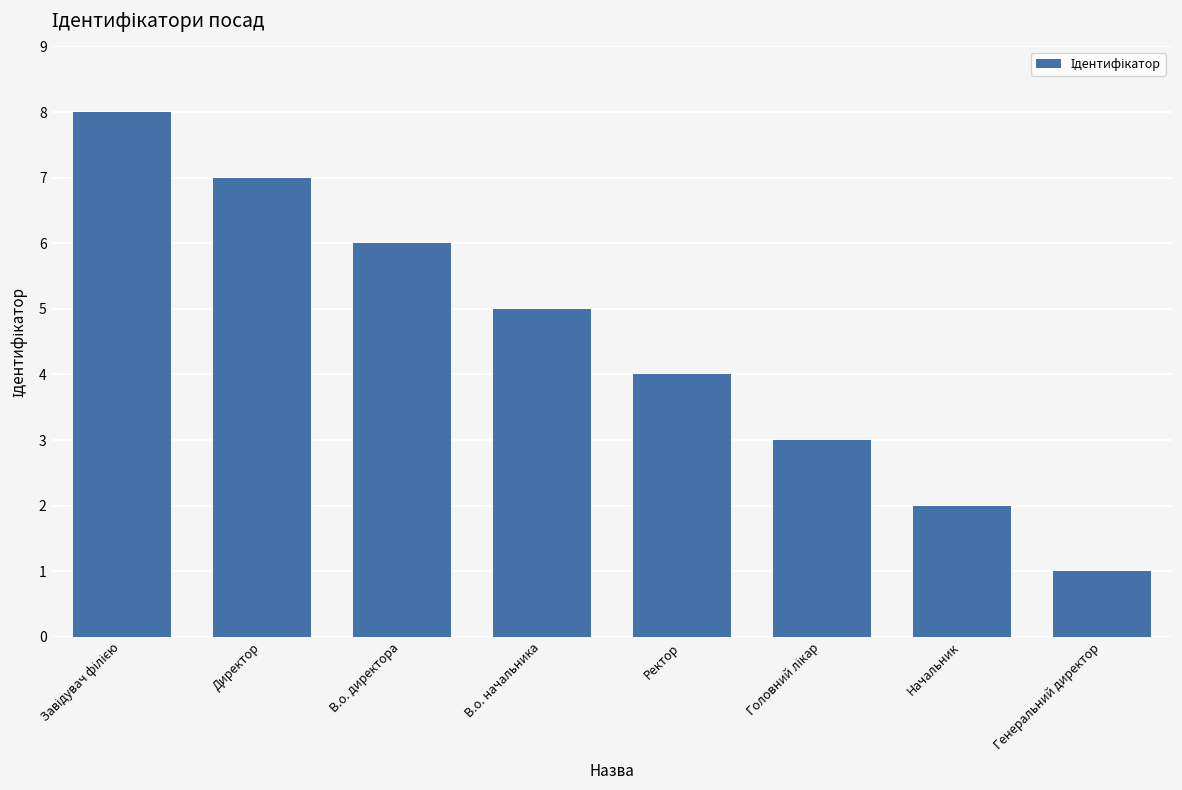

How many data points are less than 5?

4